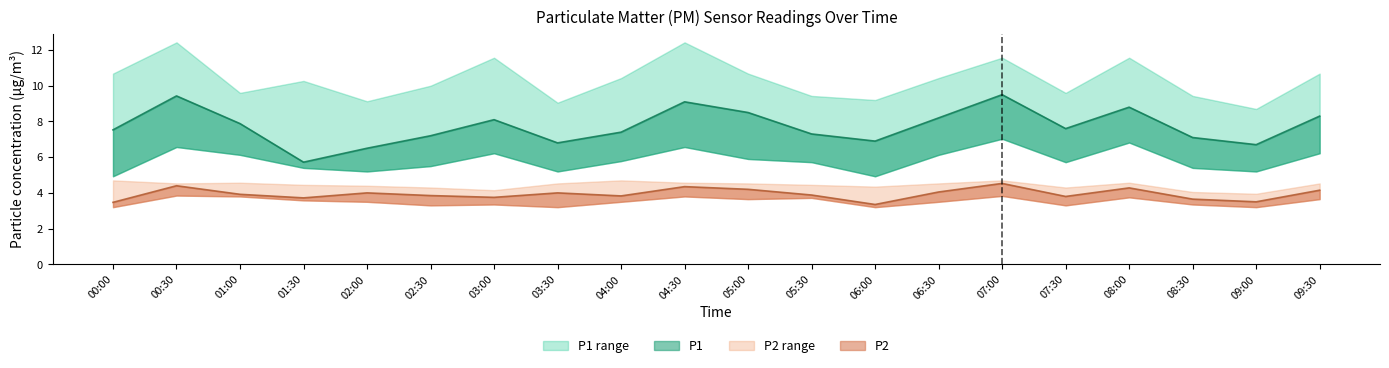

At which label is P2_lower closest to 3?

00:00